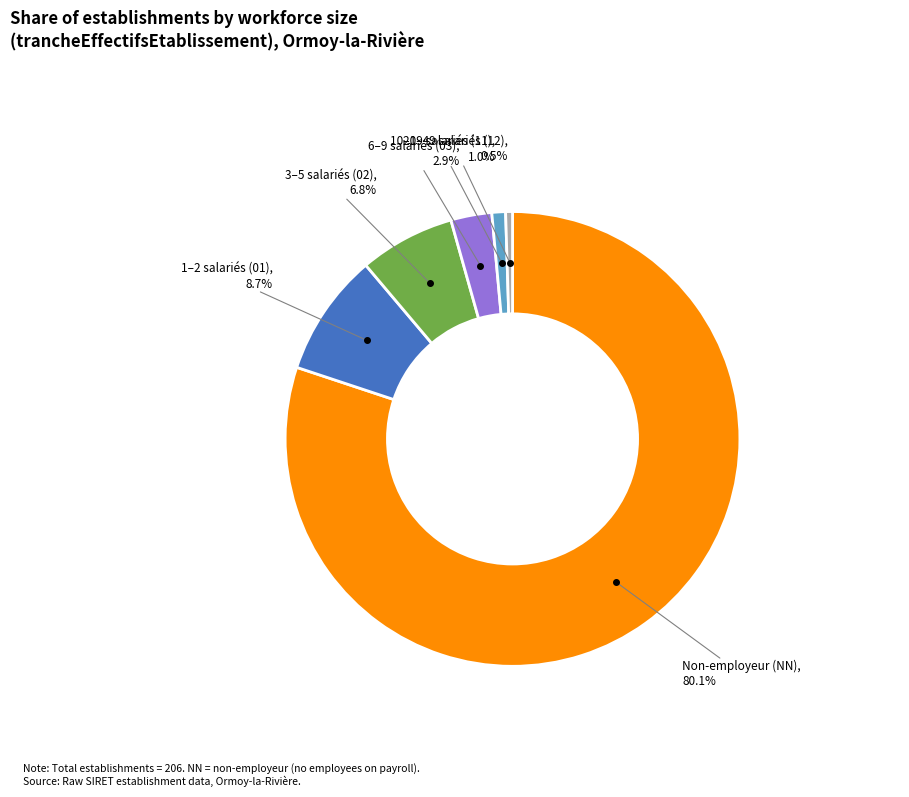

Is there any slice that represents more than half of the pie?

Yes